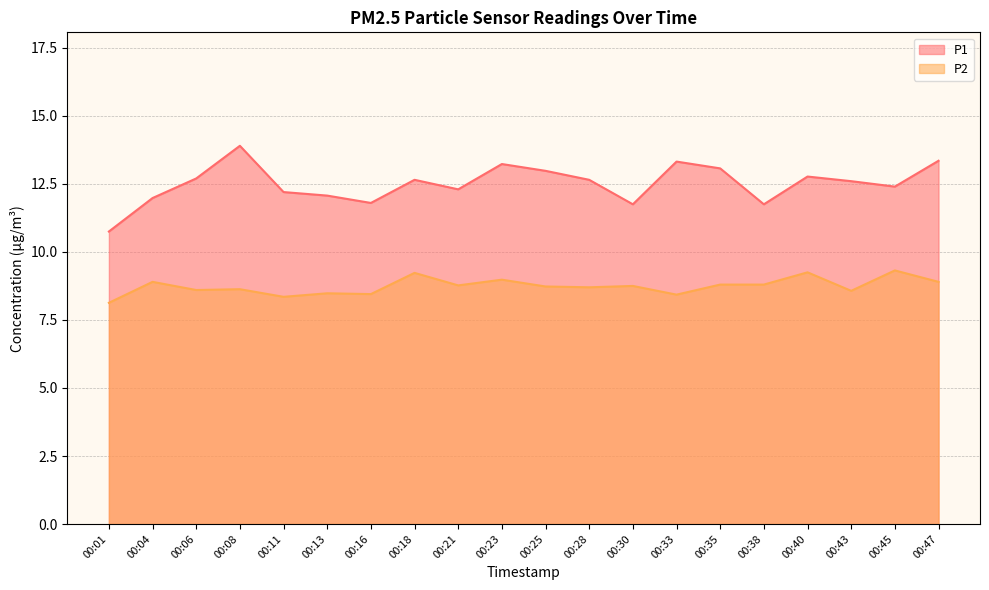

In P2, how many points are lower than both neighbors (excluding endpoints)?

7